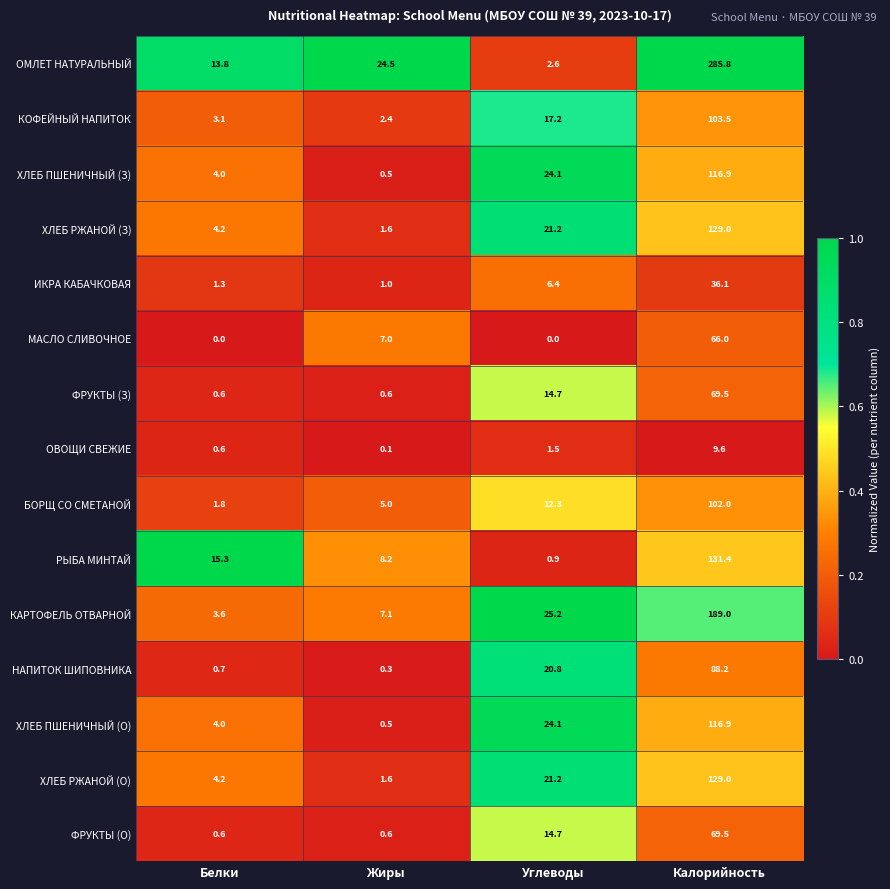

At which label is ОВОЩИ СВЕЖИЕ closest to 4?

Углеводы